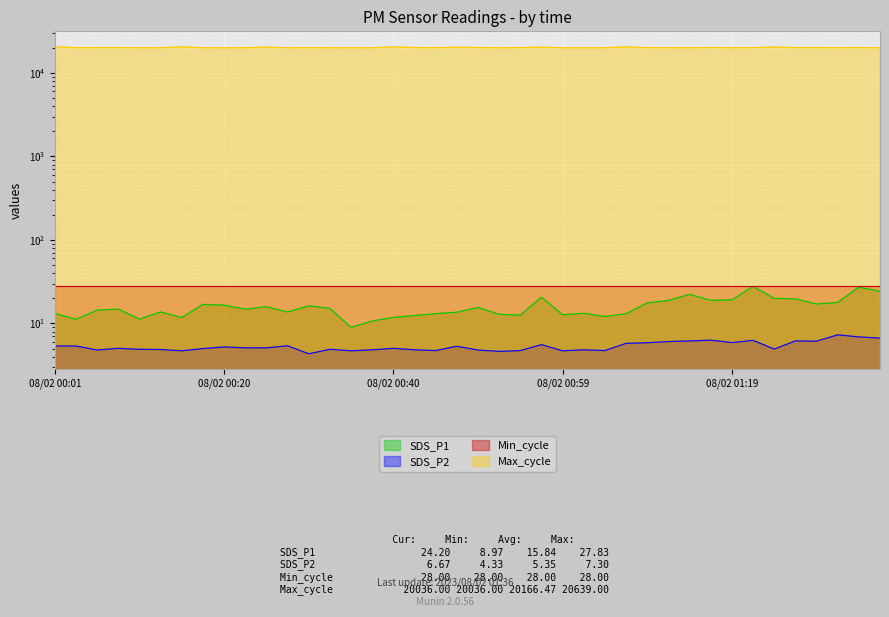

At which category is the sum across all series the highest?

08/02 00:01